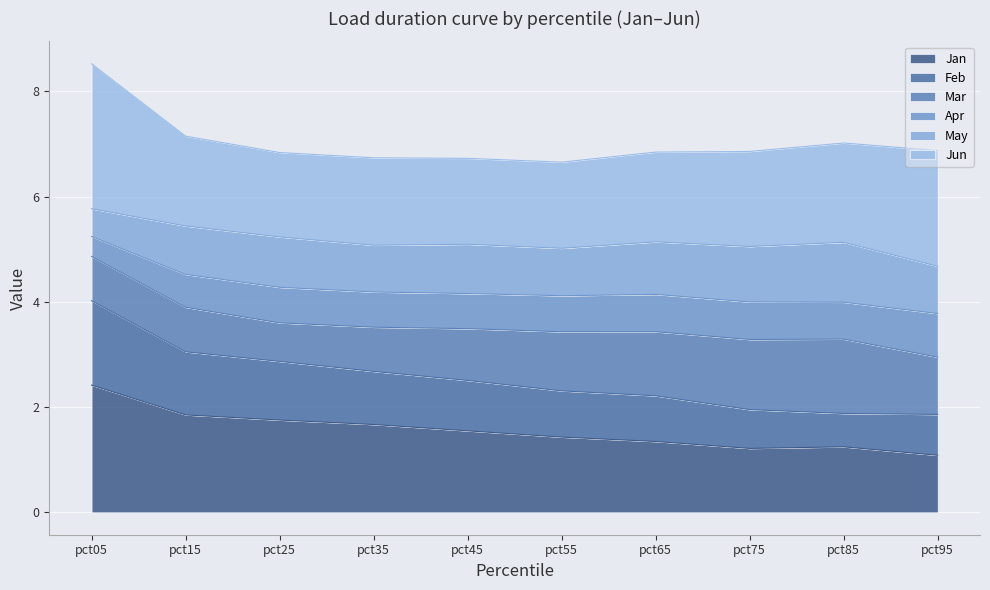

What is the approximate value of Jan at pct15?

1.9